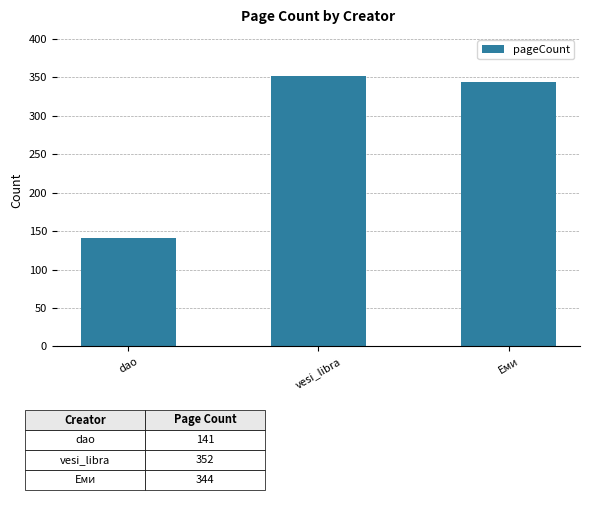

What is the change in value from dao to vesi_libra?

+211